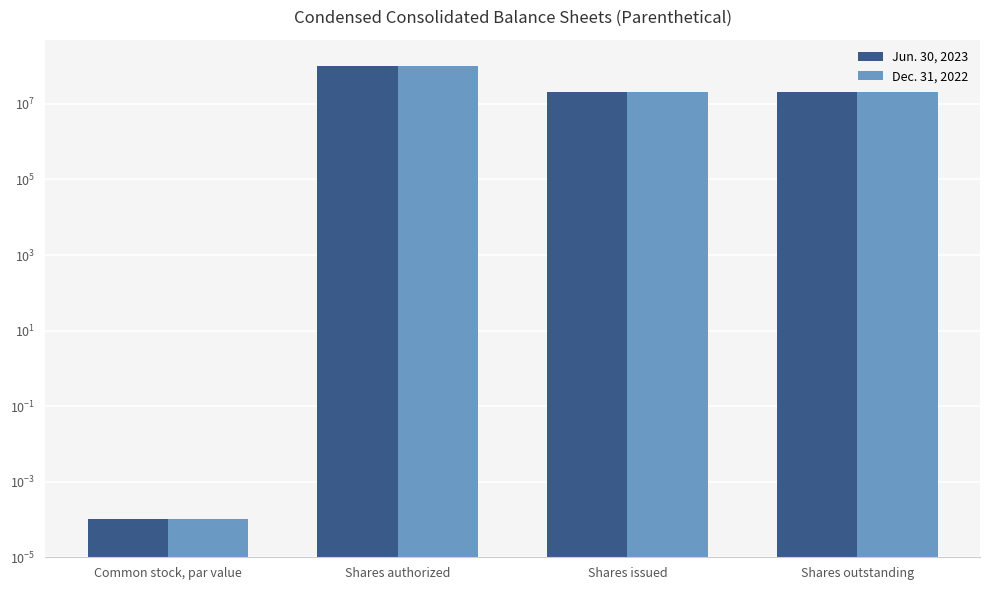

Is the value of Dec. 31, 2022 at Shares issued greater than the value of Jun. 30, 2023 at Shares authorized?

No